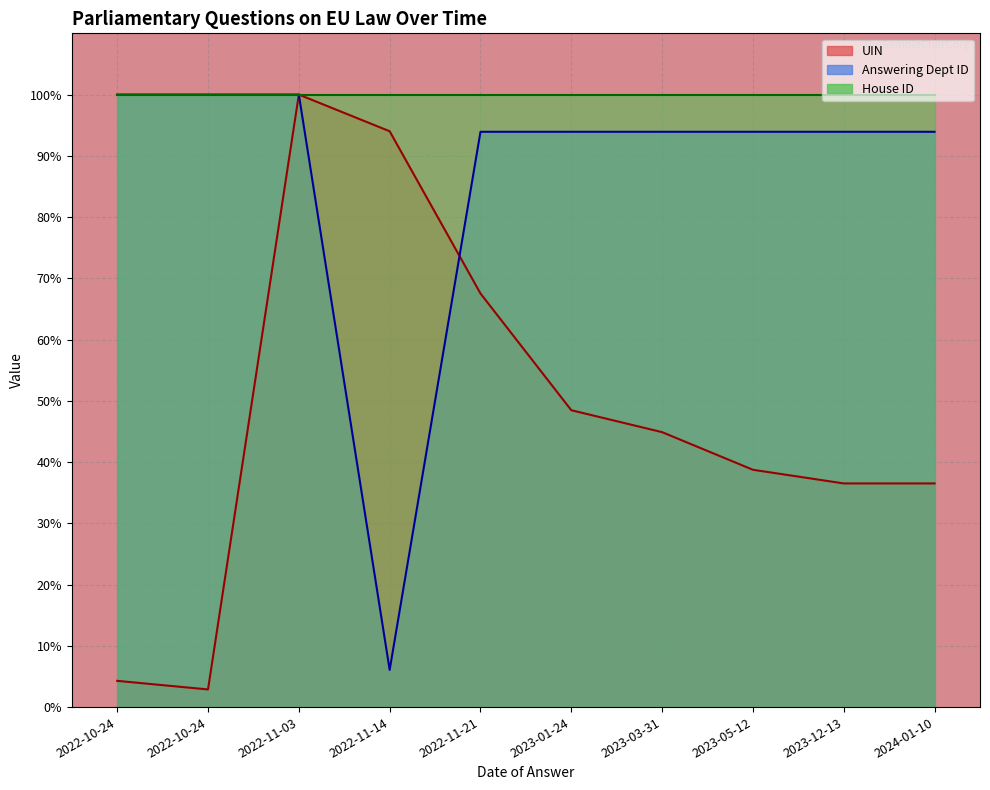

Between 2023-01-24 and 2023-03-31, which is larger?

2023-01-24